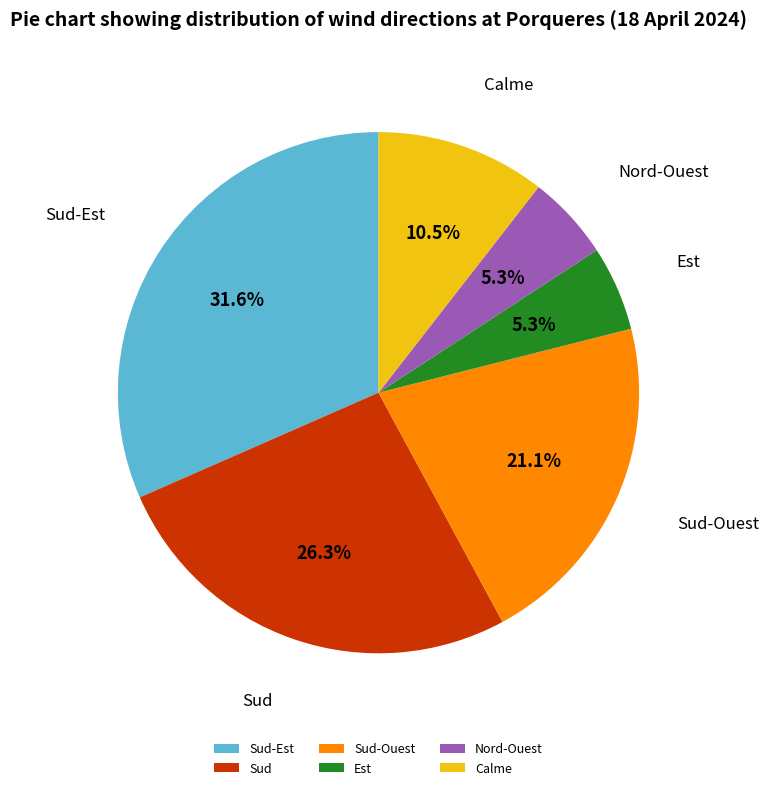

To the nearest percent, what is the difference between the Sud and Sud-Est slice percentages?

5%